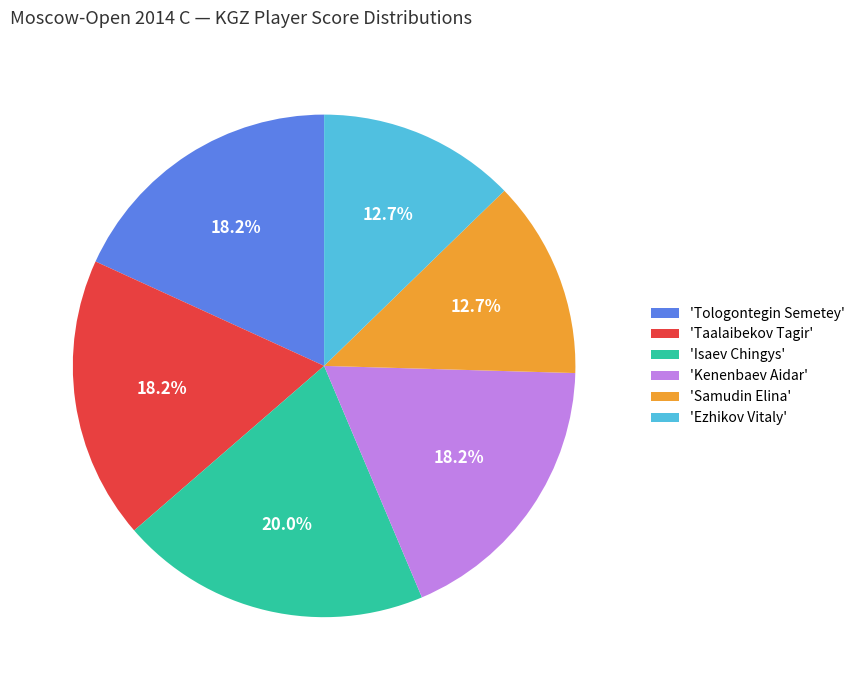

Count the number of slices in the pie.

6